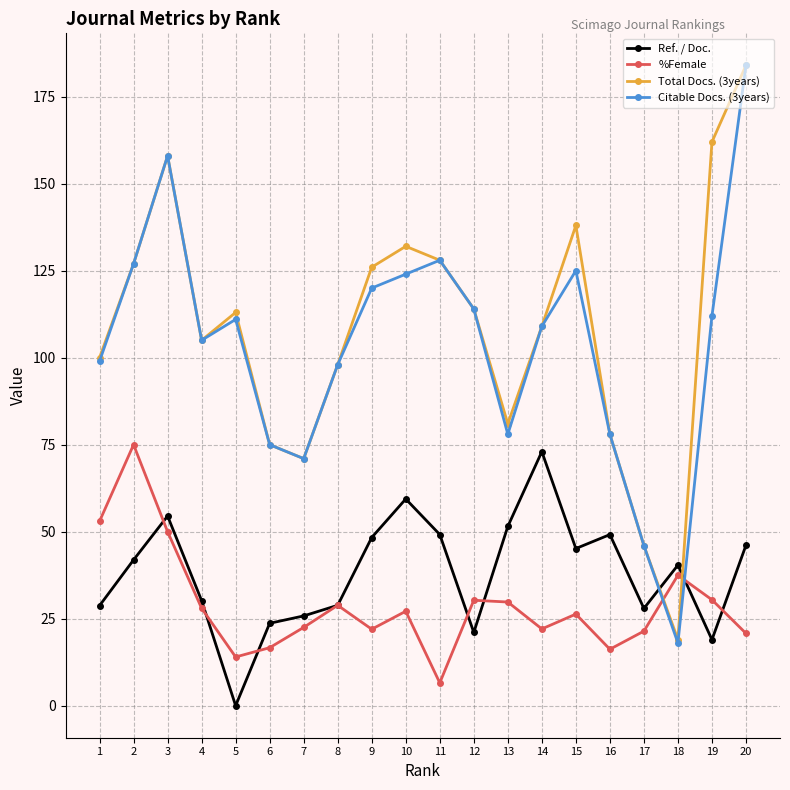

What is the greatest value displayed?

184.0